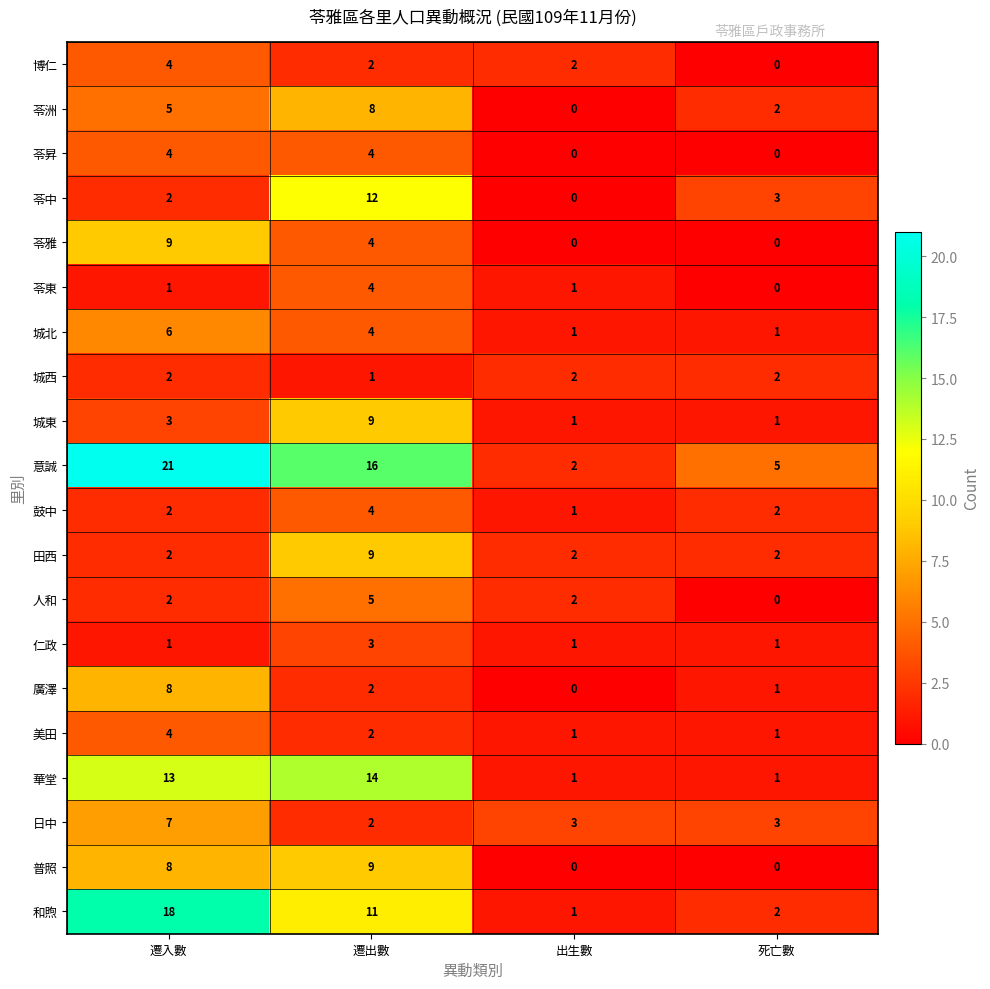

Rank the categories by 和煦 value from highest to lowest.

遷入數, 遷出數, 死亡數, 出生數